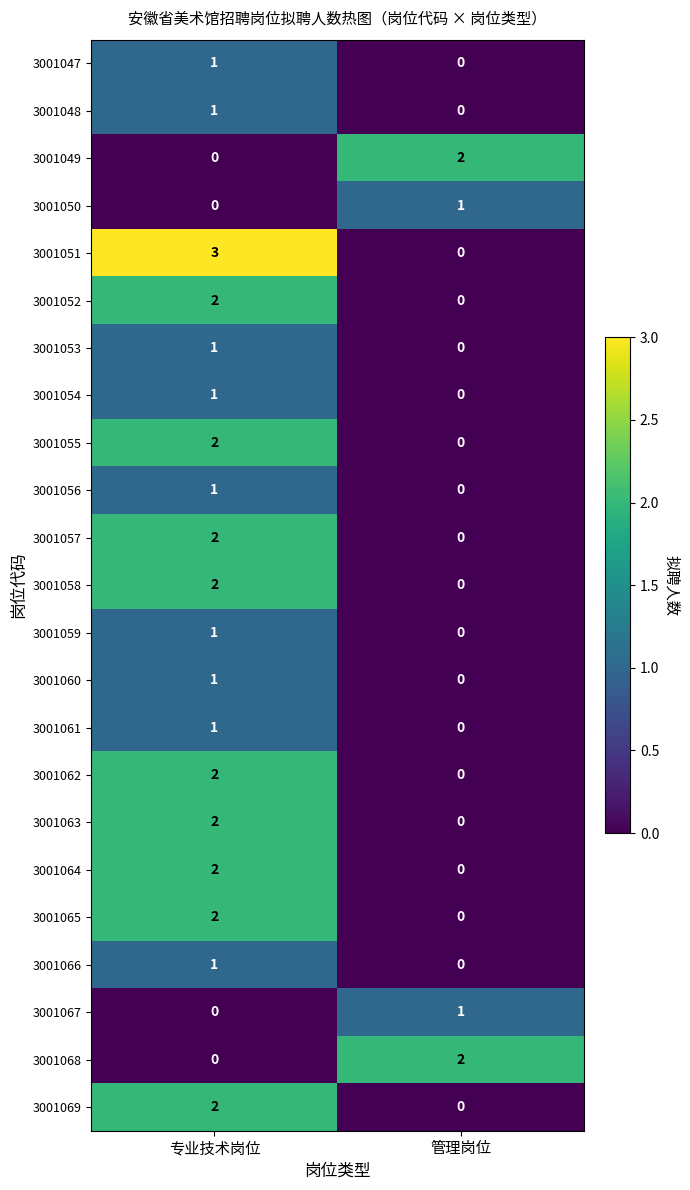

At which label does 3001060 reach its minimum?

管理岗位